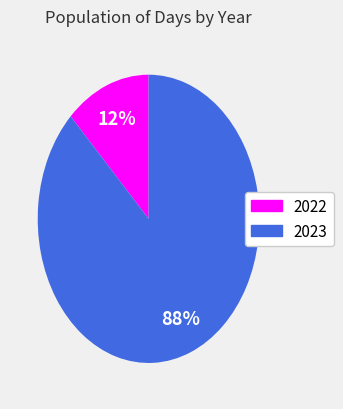

How many slices are in this pie chart?

2